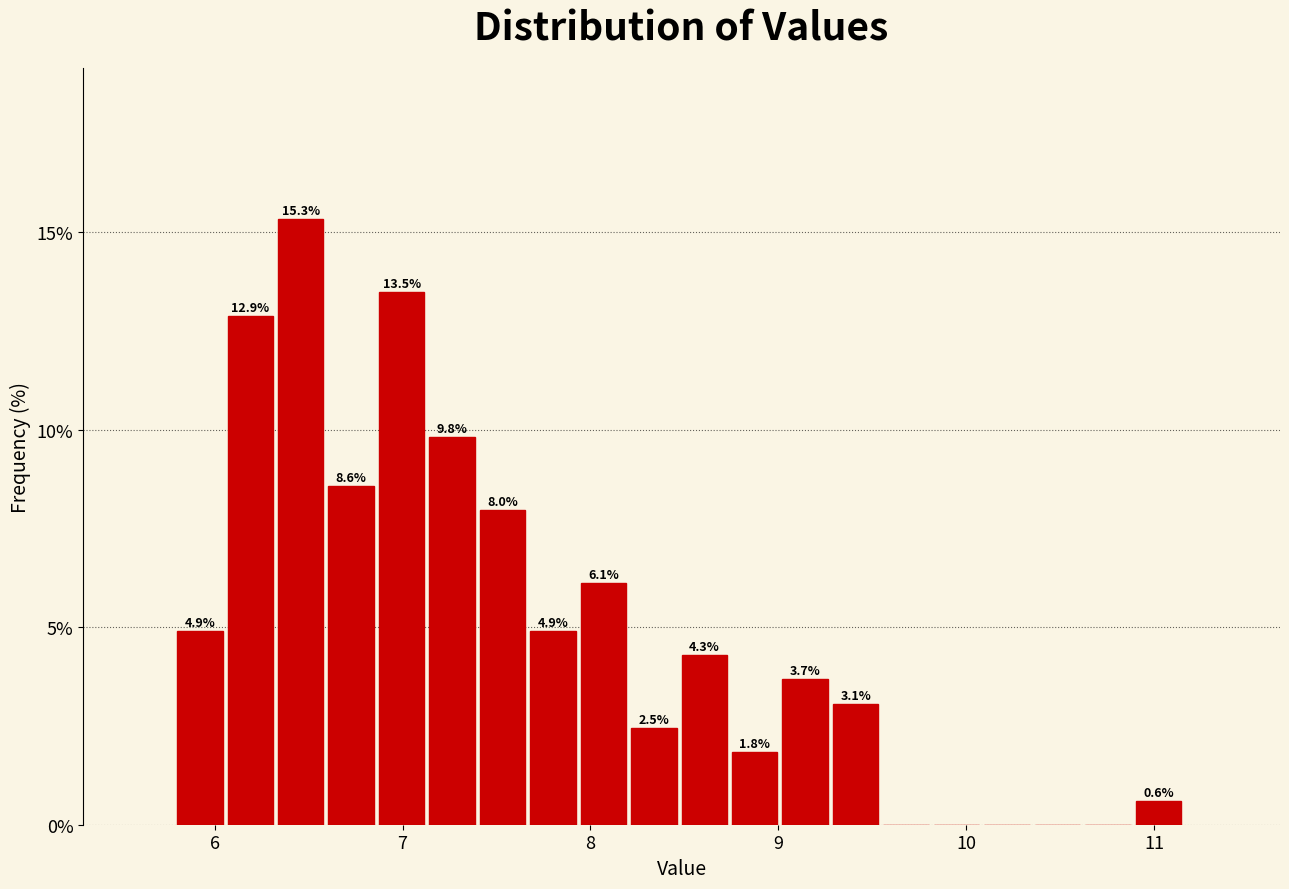

Around what value on the x-axis is the tallest bar? Give the approximate position of its centre, as read against the axis.

6.5